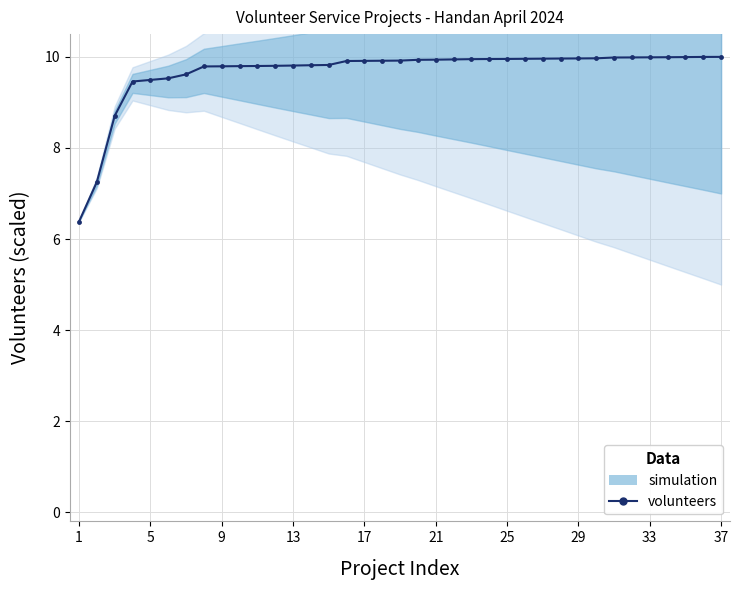

Reading right to left, transcribe all the data shown in this chart.

10.0	10.0	10.0	10.0	10.0	10.0	10.0	10.0	10.0	10.0	10.0	10.0	10.0	10.0	10.0	9.9	9.9	9.9	9.9	9.9	9.9	9.9	9.8	9.8	9.8	9.8	9.8	9.8	9.8	9.8	9.6	9.5	9.5	9.5	8.7	7.3	6.4